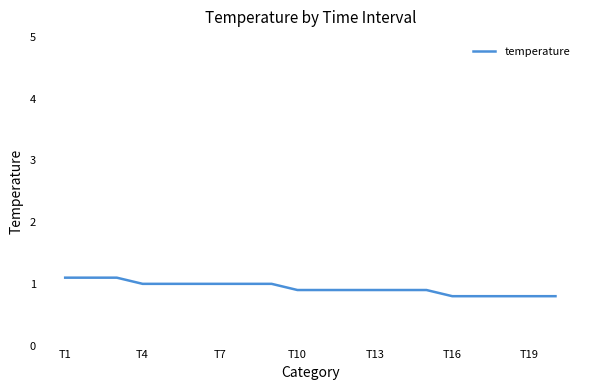

What is the greatest value displayed?

1.1